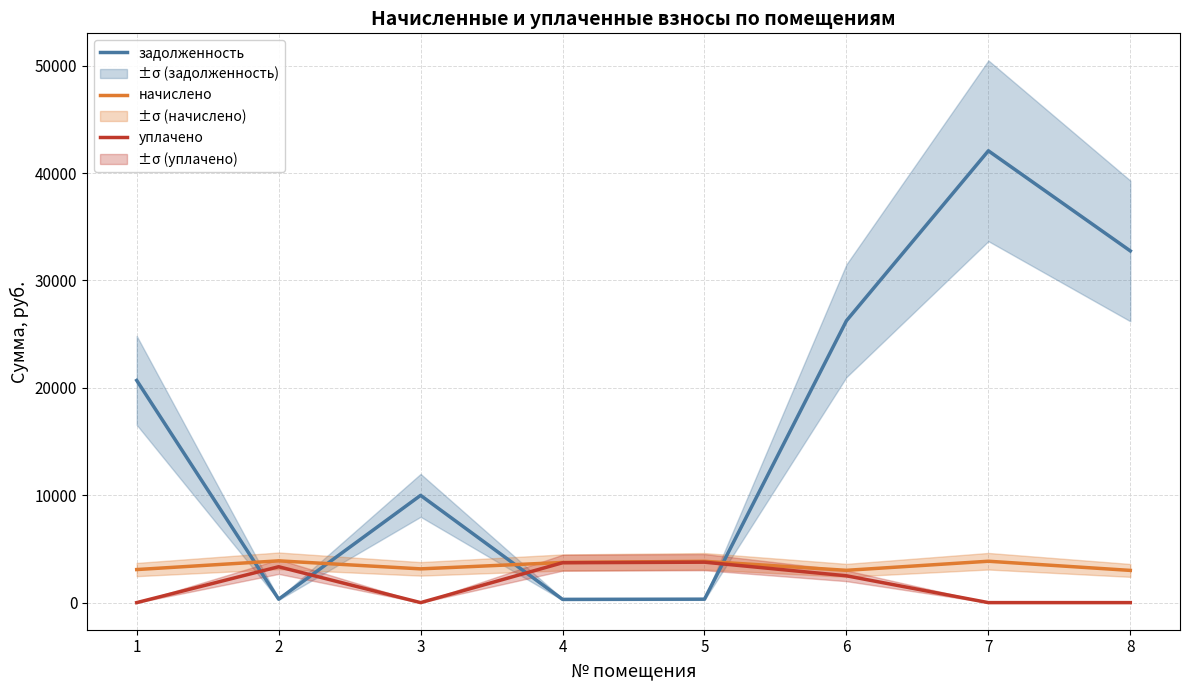

How many interior local peaks does the задолженность series have?

2